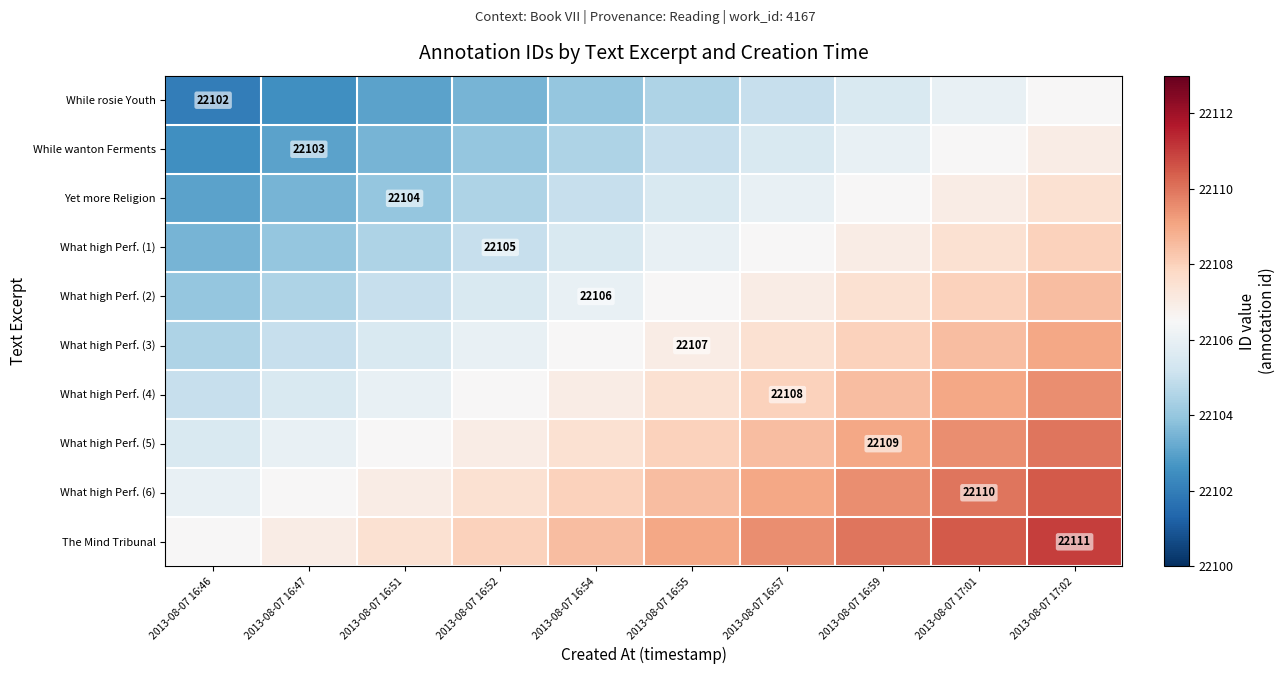

Which series has the largest total across all categories?

The Mind Tribunal